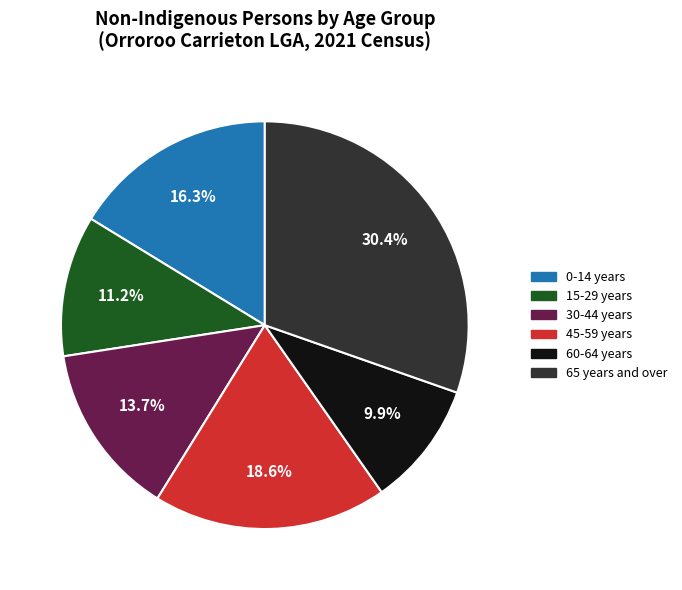

Is there a majority slice in this chart?

No